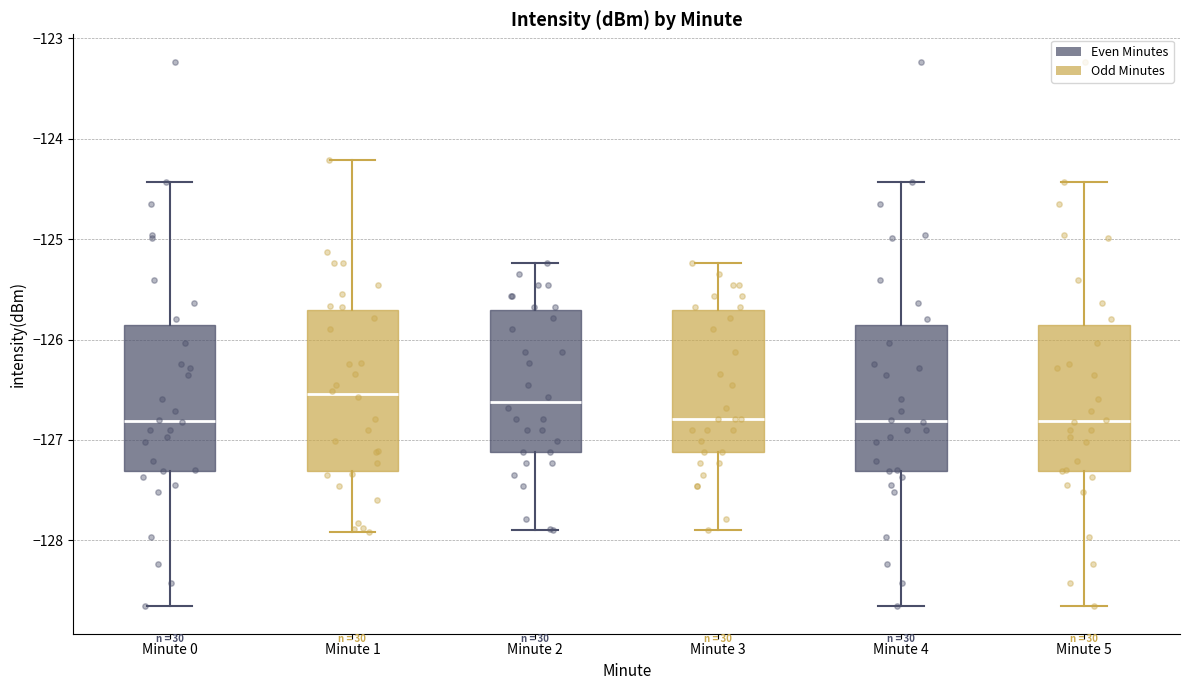

Reading left to right, read every box against the y-axis: the position of its median line, the range the box covers, and the ends of its whiskers. The values are not printed on the chart, so give them approximately, as read against the axis.

Minute 0: median -126.8, box -127.3 to -125.9, whiskers -128.7 to -124.4
Minute 1: median -126.5, box -127.3 to -125.7, whiskers -127.9 to -124.2
Minute 2: median -126.6, box -127.1 to -125.7, whiskers -127.9 to -125.2
Minute 3: median -126.8, box -127.1 to -125.7, whiskers -127.9 to -125.2
Minute 4: median -126.8, box -127.3 to -125.9, whiskers -128.7 to -124.4
Minute 5: median -126.8, box -127.3 to -125.9, whiskers -128.7 to -124.4